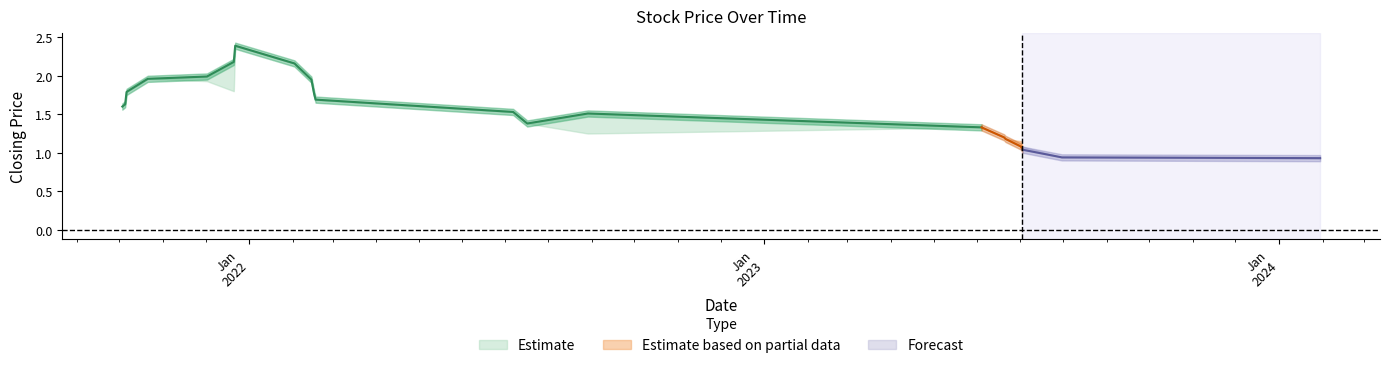

What is the total value across all series at 15?

3.6